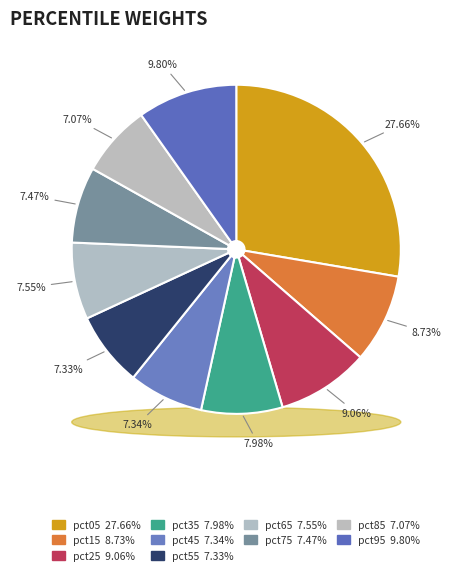

Which category has the biggest portion of the pie?

pct05